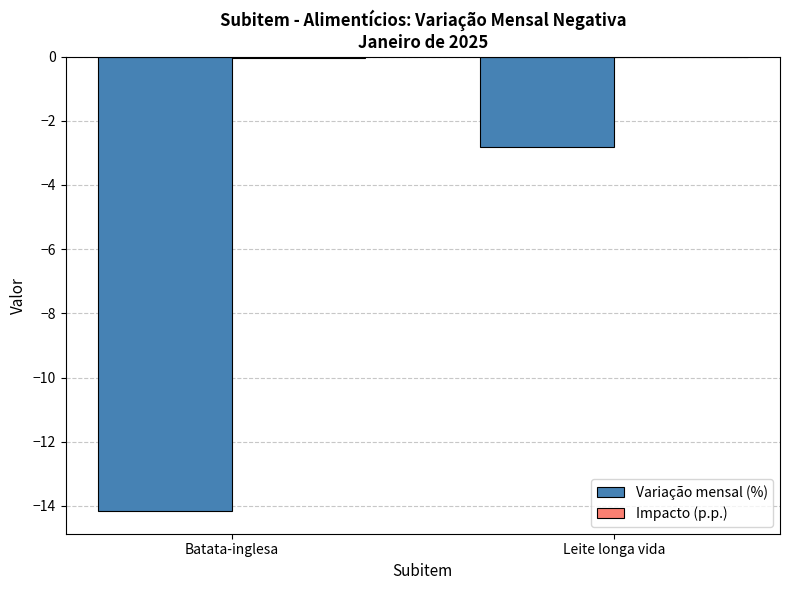

How many groups of bars are there?

2